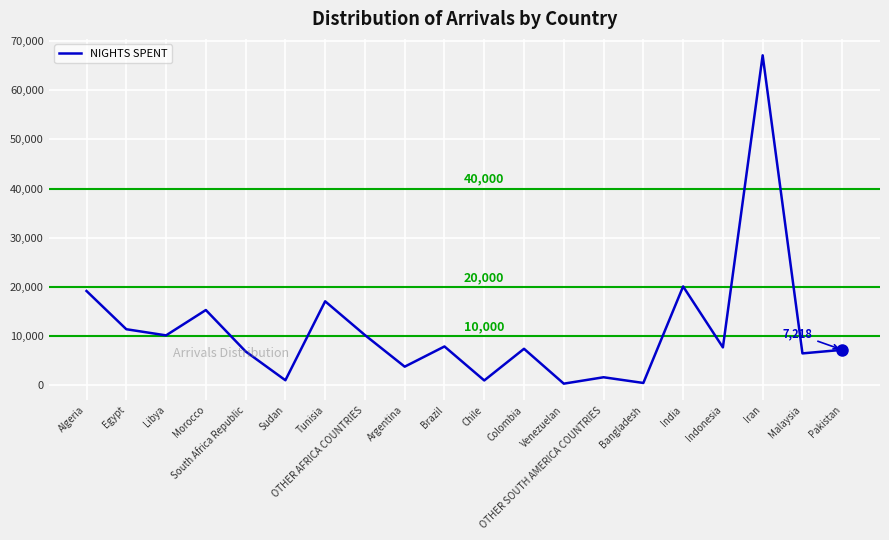

What is the ratio of the value at OTHER AFRICA COUNTRIES to the value at South Africa Republic?

1.5